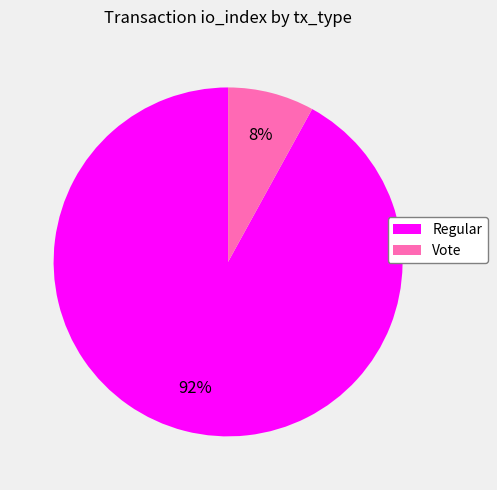

Which slice is the smallest?

Vote